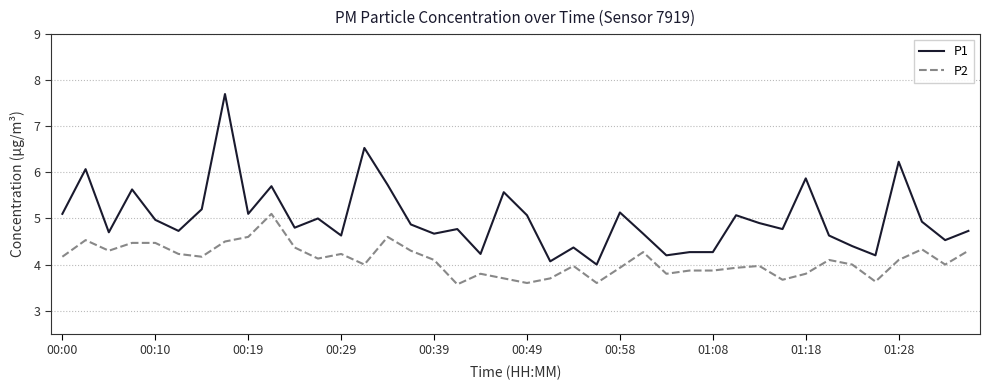

True or false: P2 and P1 cross at least once.

False